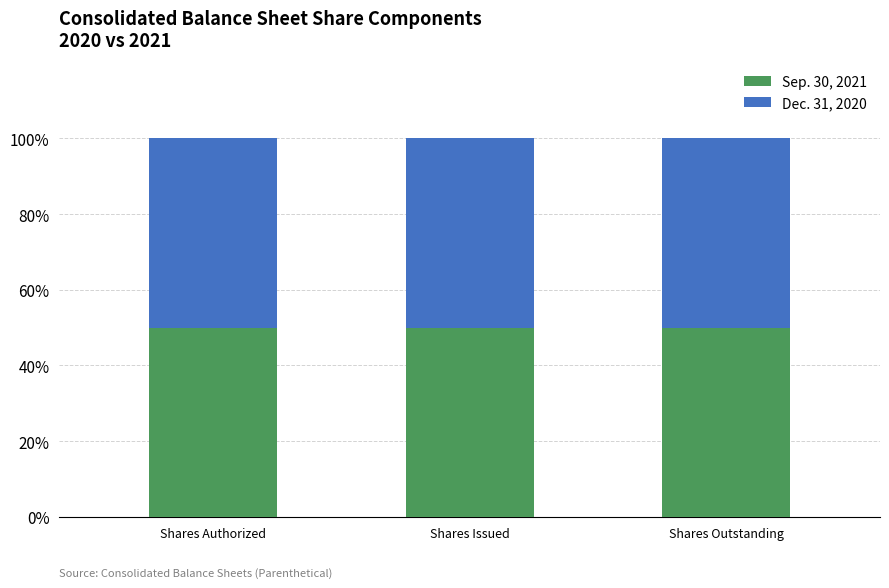

What are all the series names shown in the legend?

Sep. 30, 2021, Dec. 31, 2020